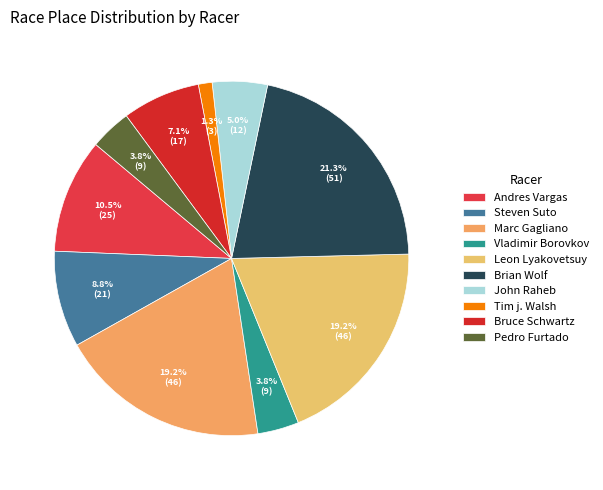

To the nearest percent, what portion does Leon Lyakovetsuy represent?

19%